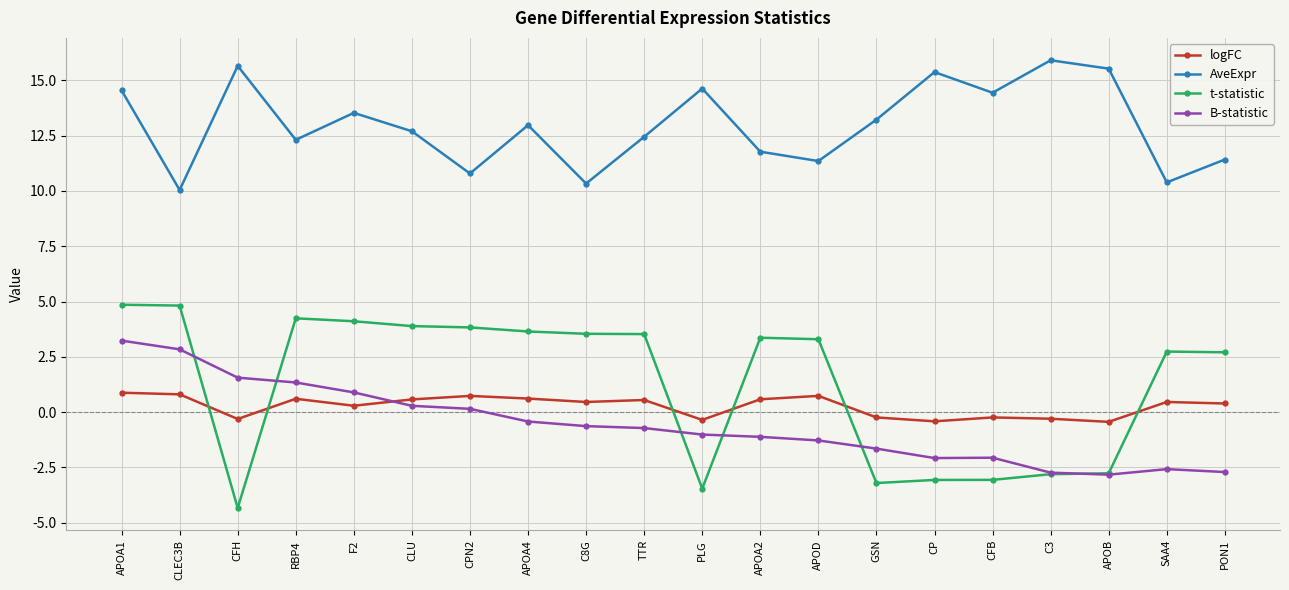

What is the average value of the logFC series?

0.3